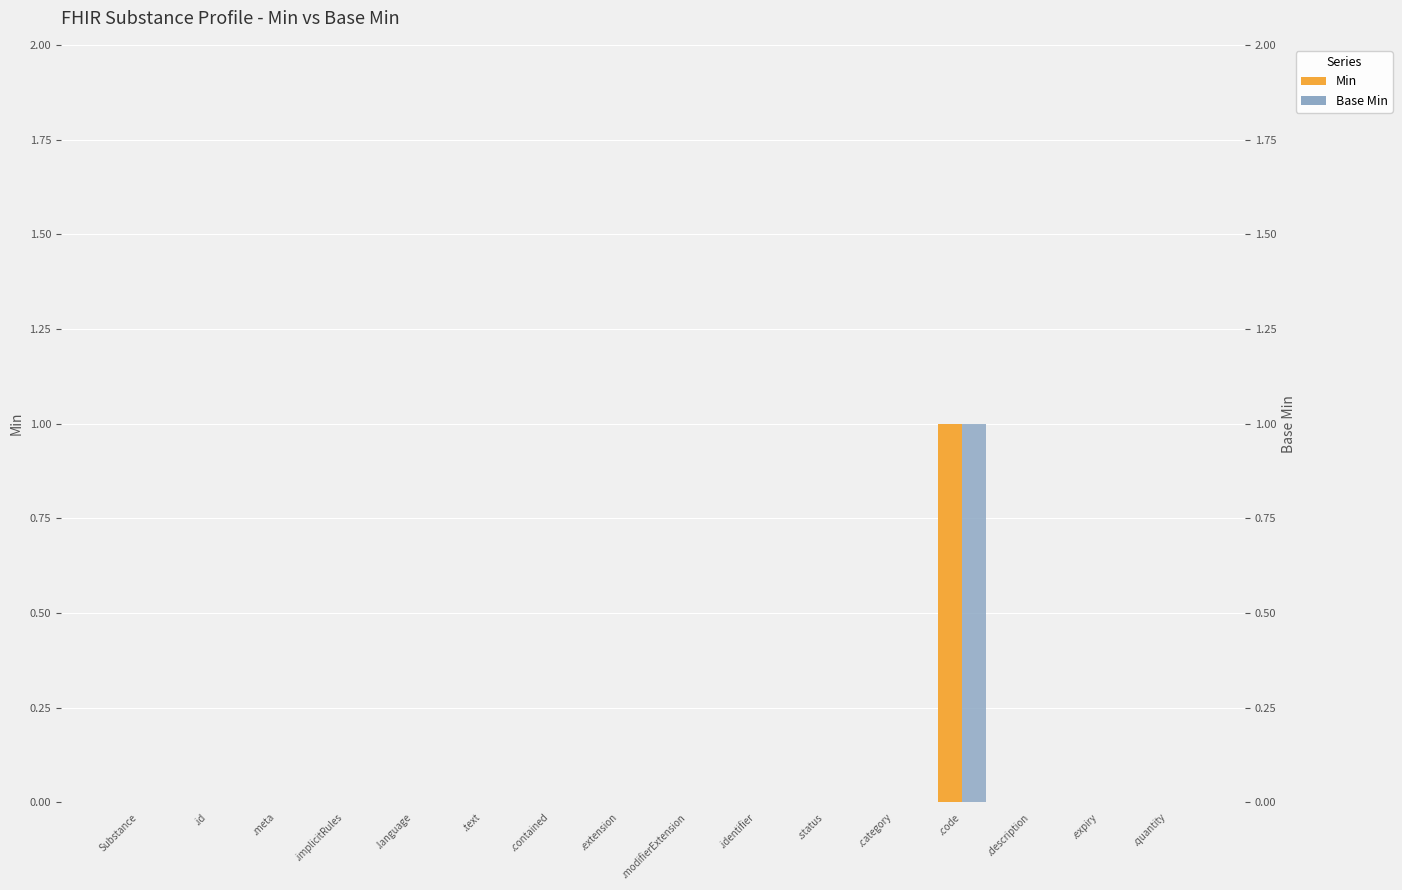

How many data points in Min are above 0?

1